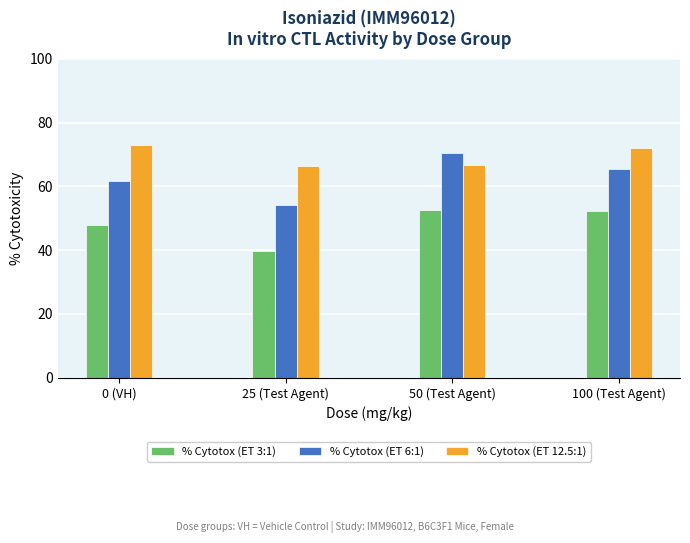

What is the spread (max minus min) of values at 100 (Test Agent)?

19.8